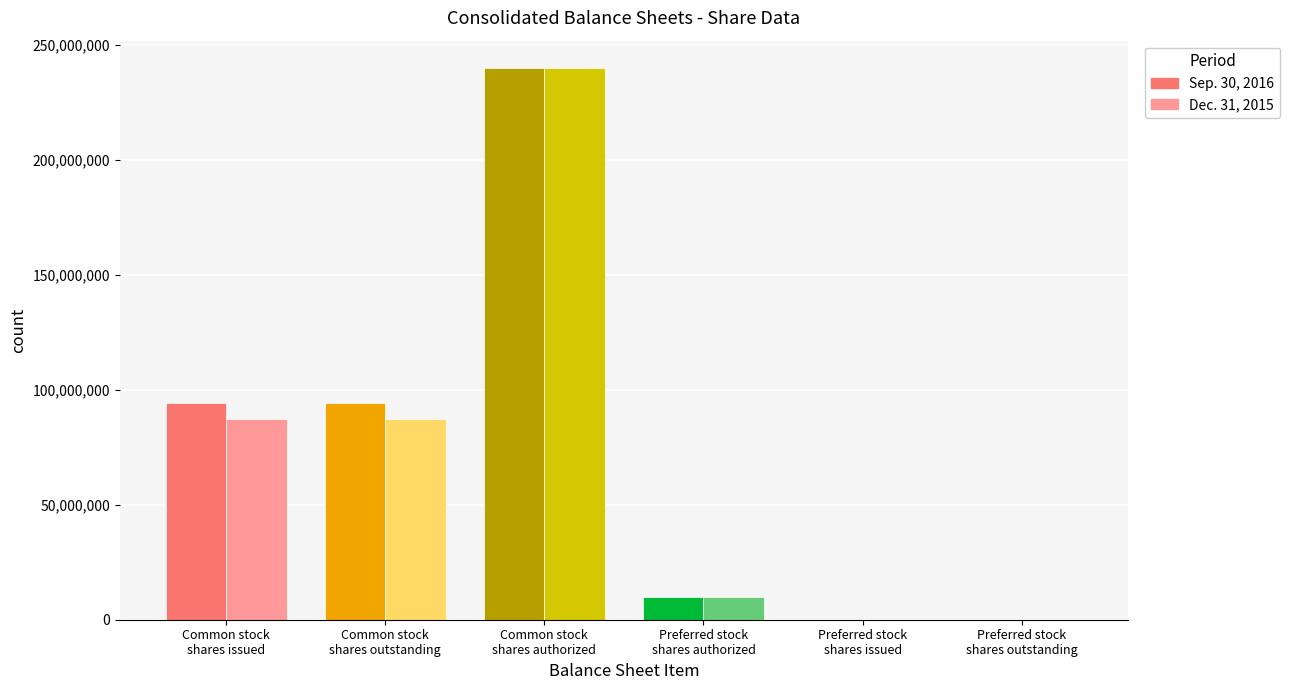

List the labels in order of Dec. 31, 2015 value, smallest first.

Preferred stock, shares issued, Preferred stock, shares outstanding, Preferred stock, shares authorized, Common stock, shares issued, Common stock, shares outstanding, Common stock, shares authorized